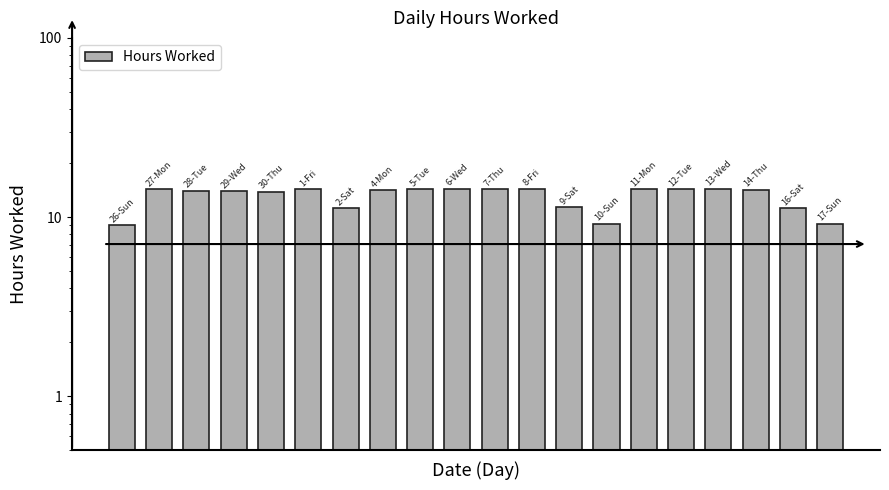

What is the minimum value shown in the chart?

9.0